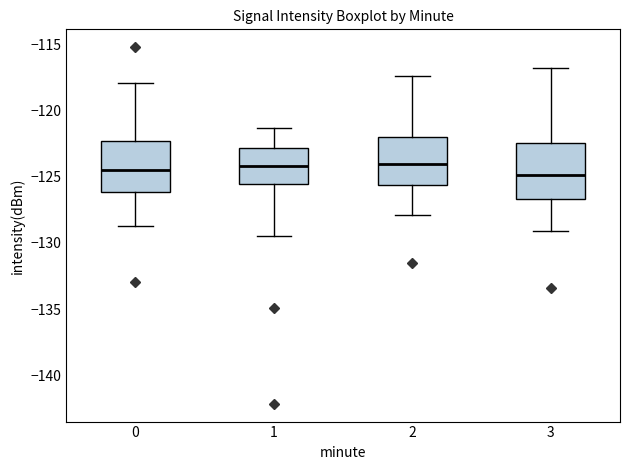

Where does the median line of the box at x = 0 sit on the y-axis? The values are not printed on the chart, so give them approximately, as read against the axis.

-124.5